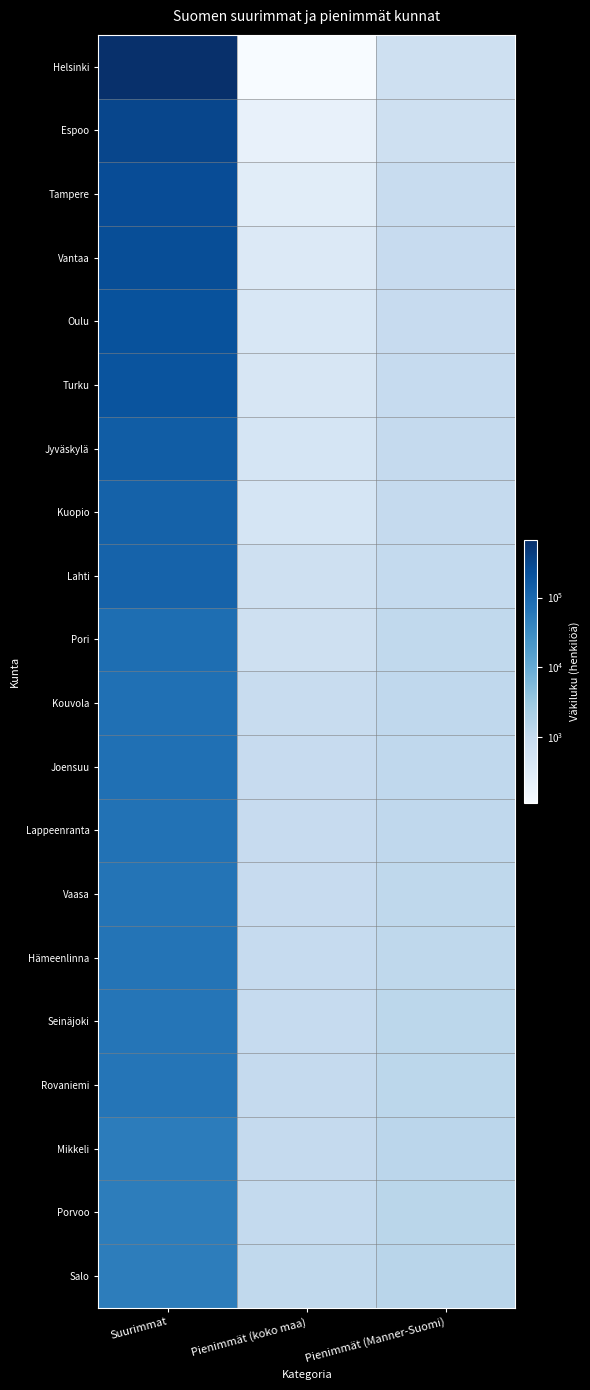

Which has a higher value, Pienimmät (Manner-Suomi) or Pienimmät (koko maa)?

Pienimmät (Manner-Suomi)